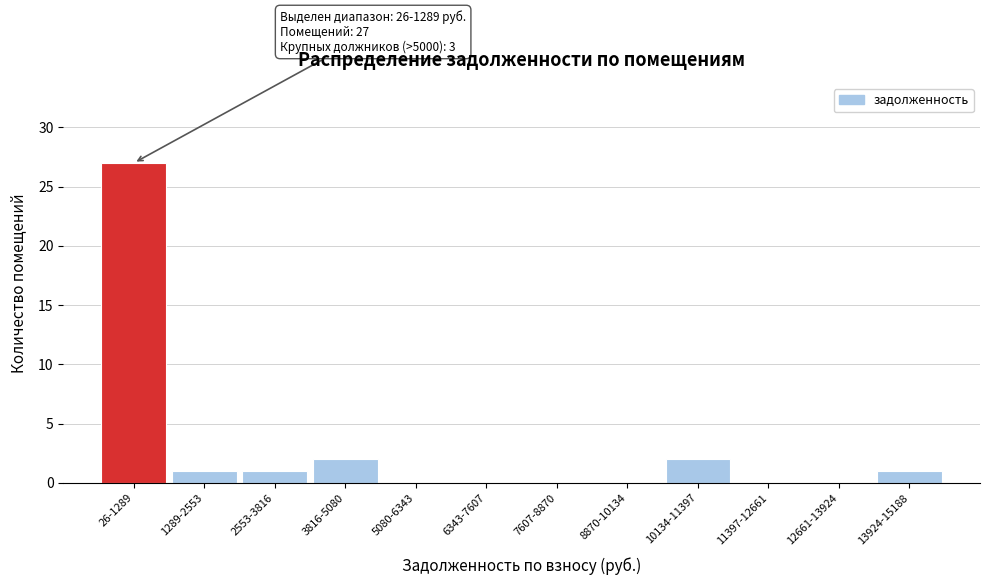

Reading left to right, transcribe all the data shown in this chart.

26-1289=27	1289-2553=1	2553-3816=1	3816-5080=2	5080-6343=0	6343-7607=0	7607-8870=0	8870-10134=0	10134-11397=2	11397-12661=0	12661-13924=0	13924-15188=1